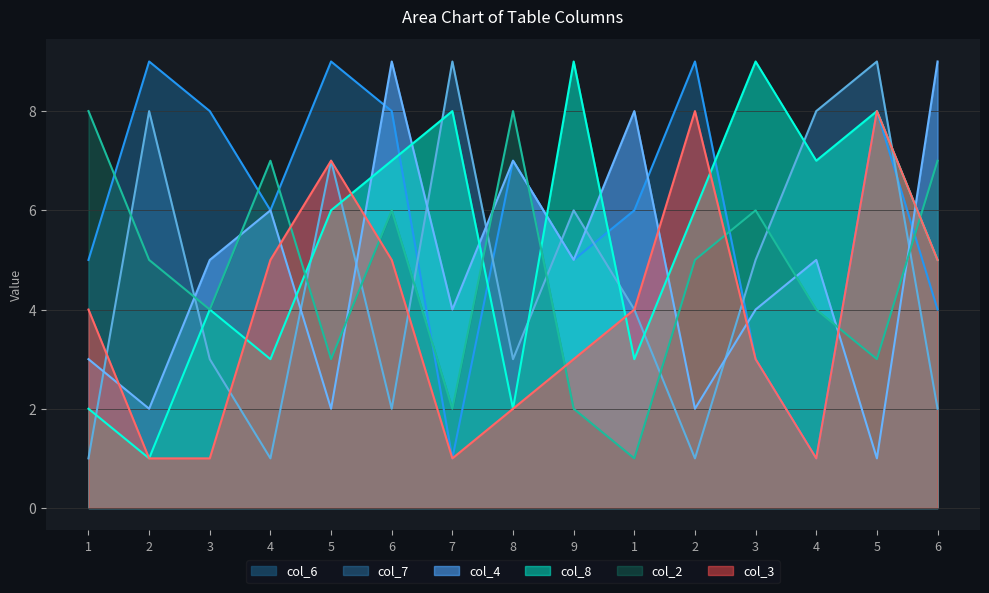

Is it true that col_7 equals 3 at 3?

True